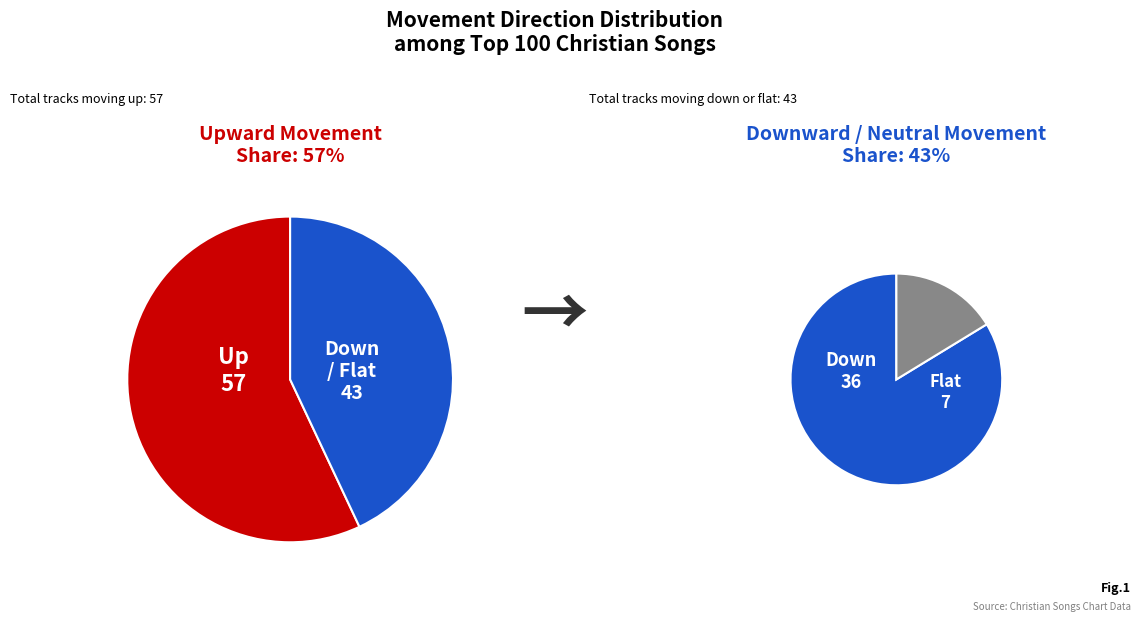

To the nearest percent, what portion does up represent?

57%